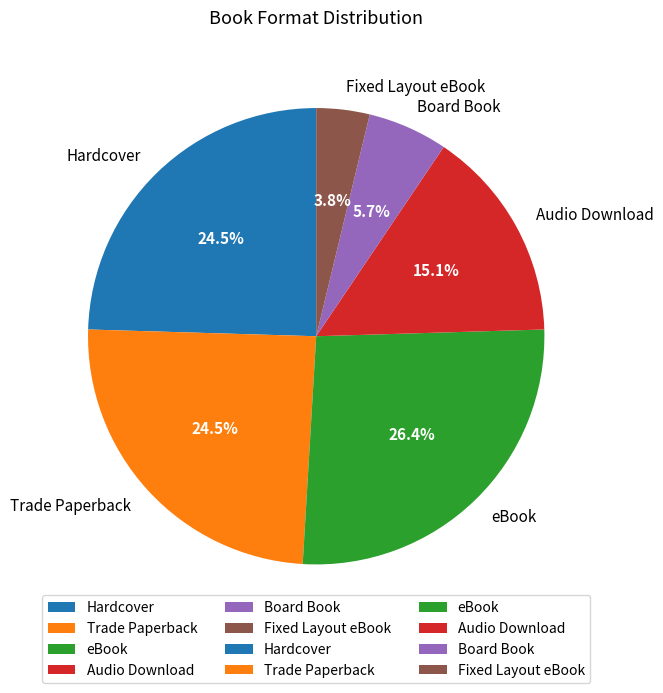

Between Audio Download and Trade Paperback, which is larger?

Trade Paperback